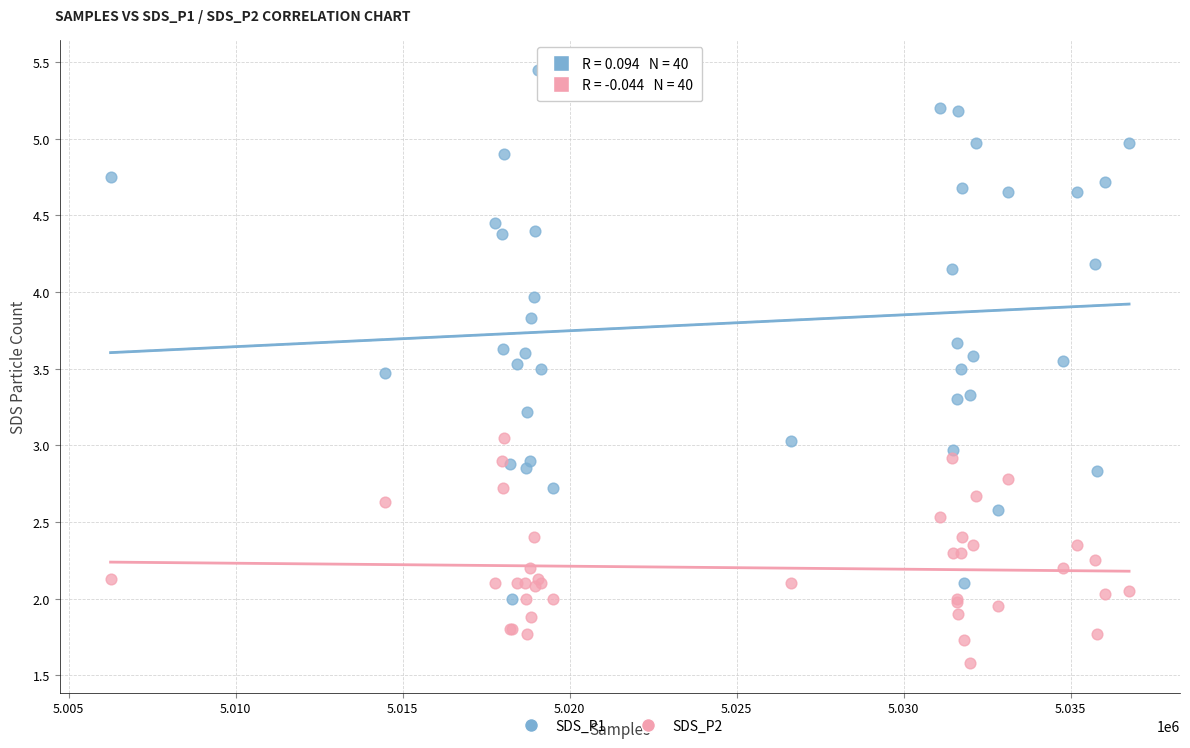

What is the X range (max minus min) for the scatter plot?

30488.0